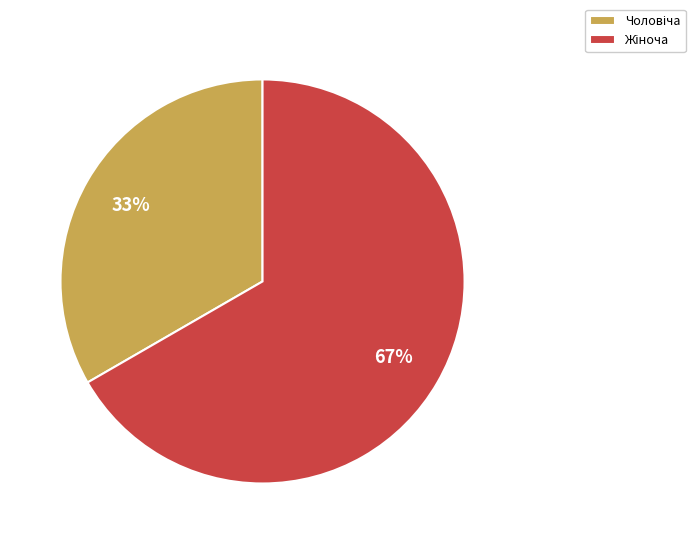

Does any single category account for the majority?

Yes